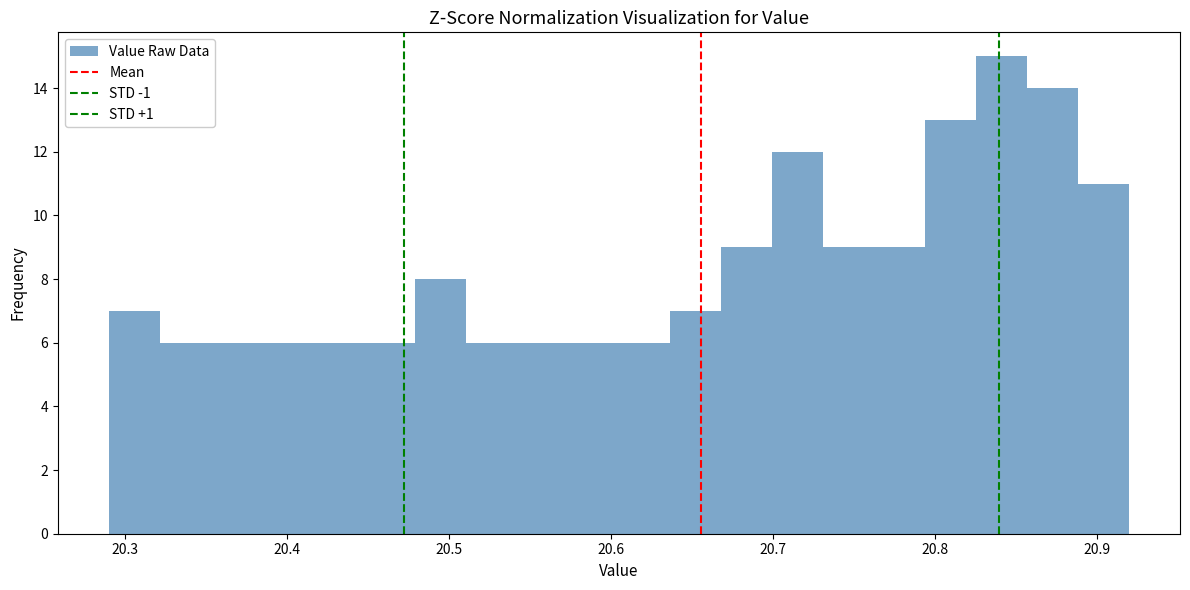

Read against the x-axis, roughly where is the centre of the tallest bar?

20.84